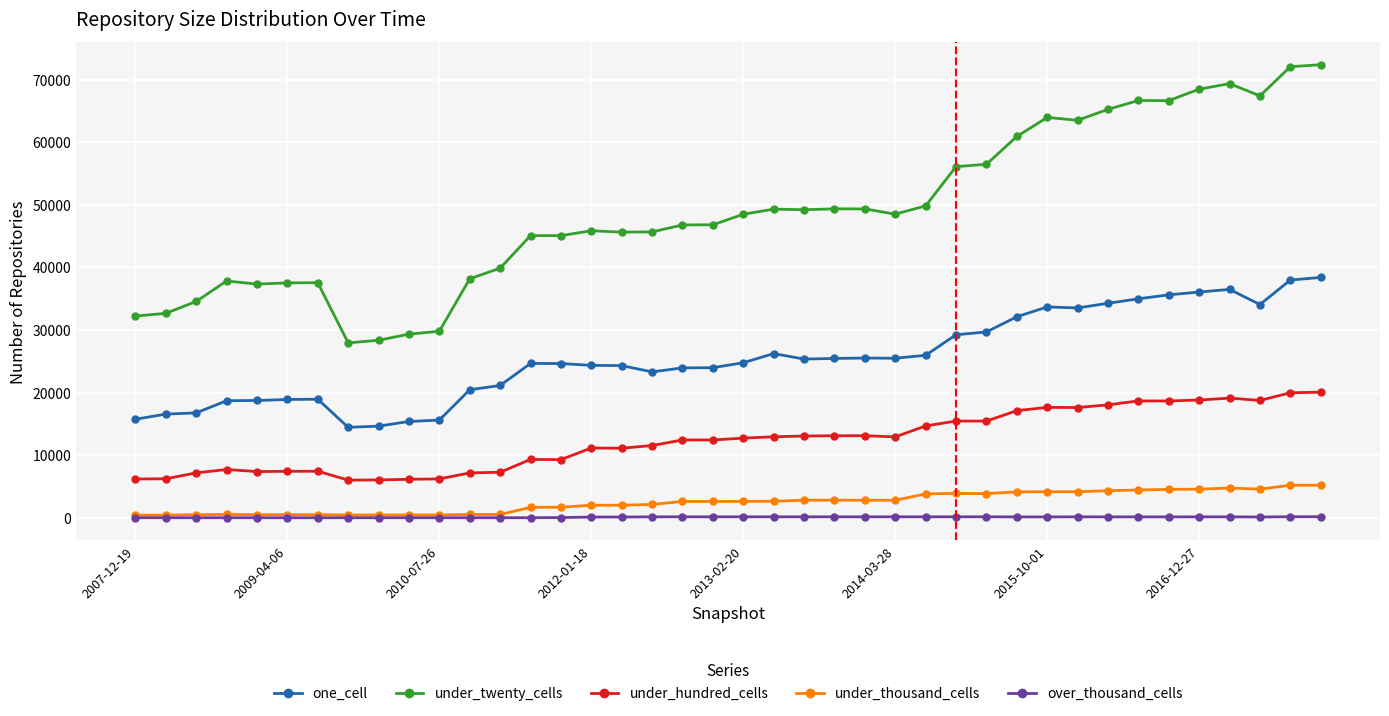

Rank the series by their maximum value, from highest to lowest.

under_twenty_cells, one_cell, under_hundred_cells, under_thousand_cells, over_thousand_cells